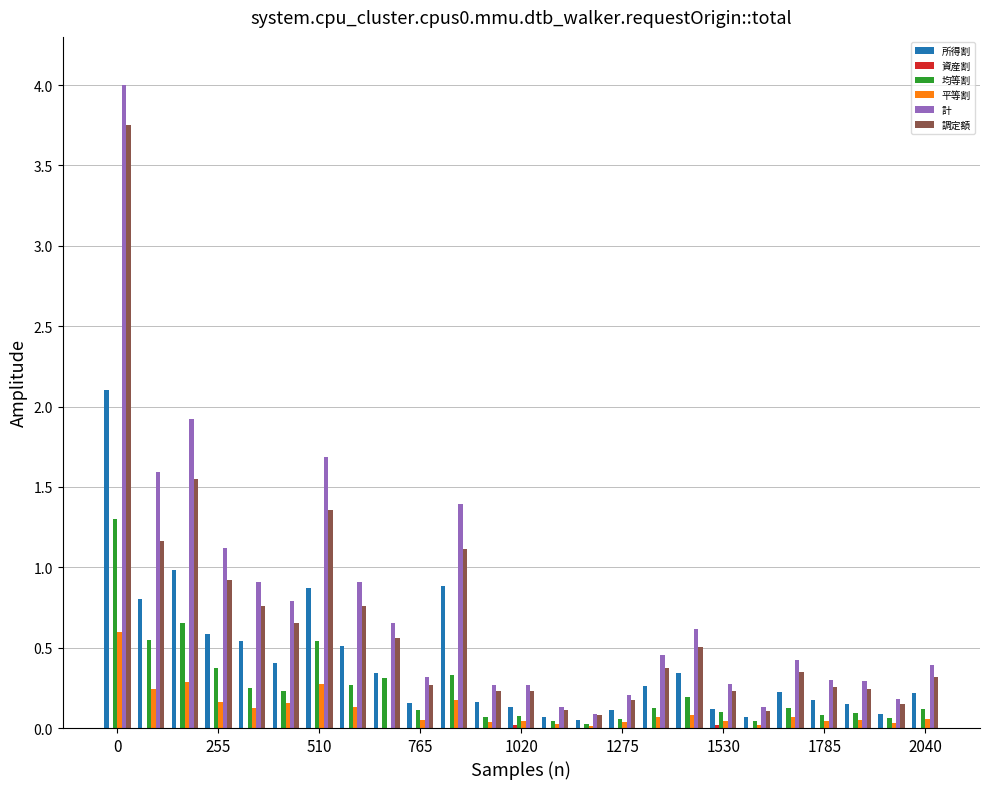

What is the sum of all 計 values?

19.3